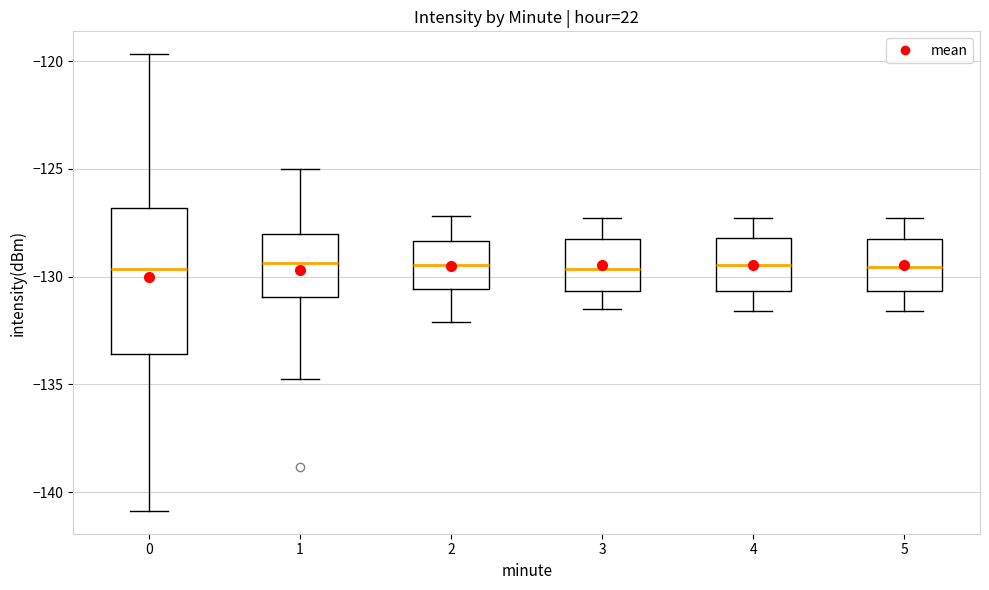

Comparing the boxes themselves (not the whiskers), which one is the tallest?

0